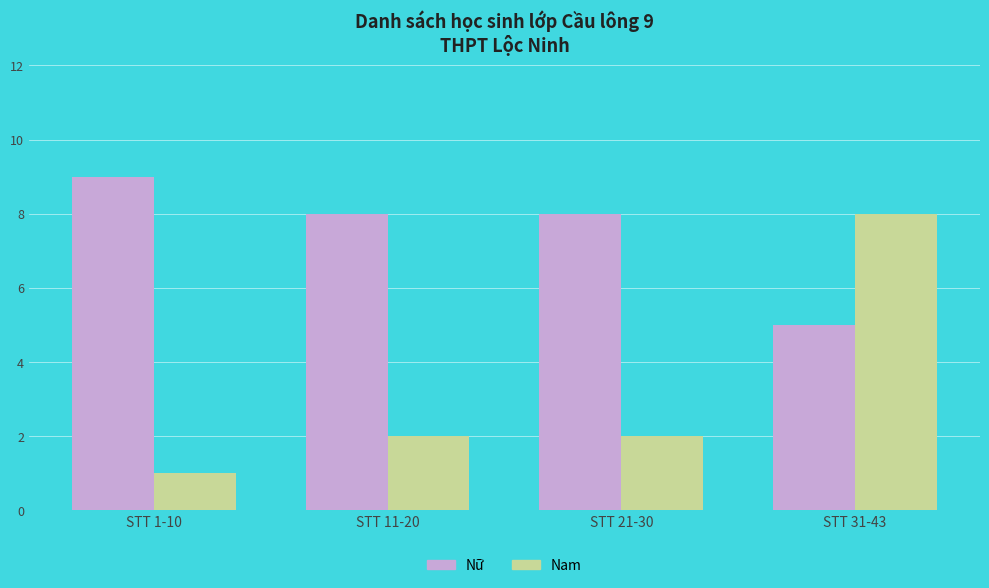

Is it true that Nữ equals 9 at STT 1-10?

True